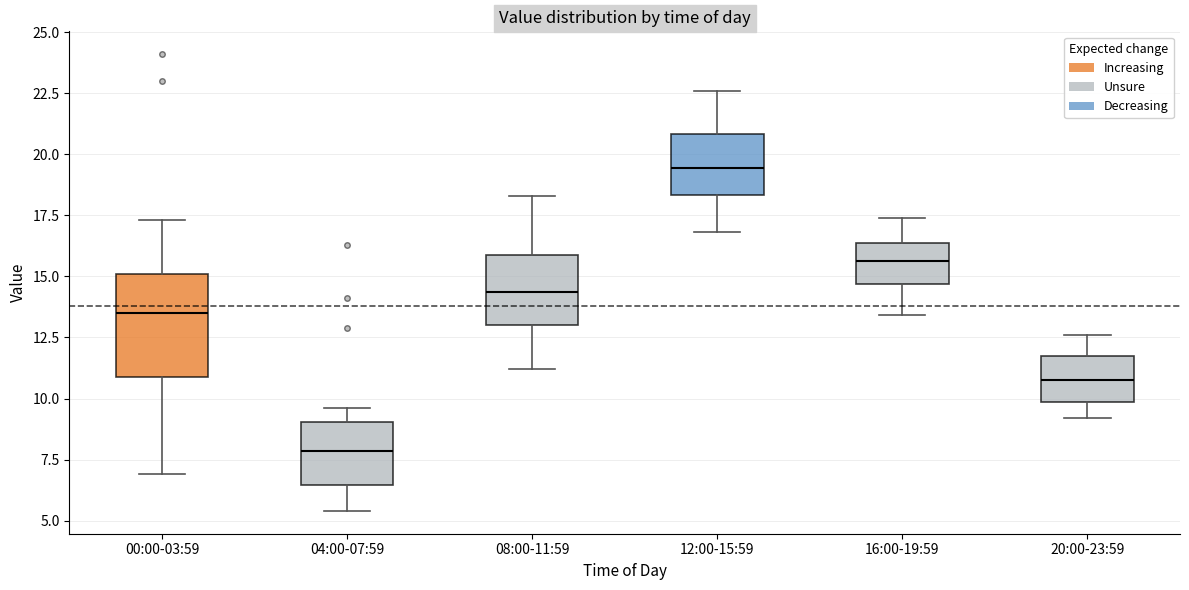

Which box has the lowest median line?

04:00-07:59